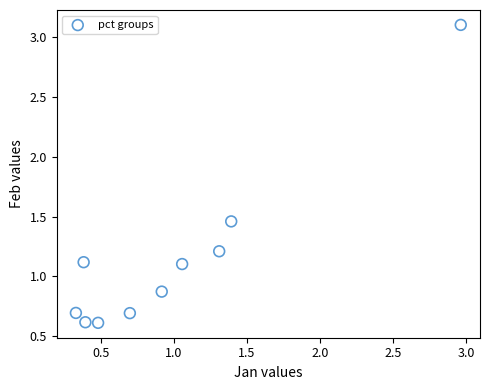

What is the range of Y values (max minus min)?

2.5